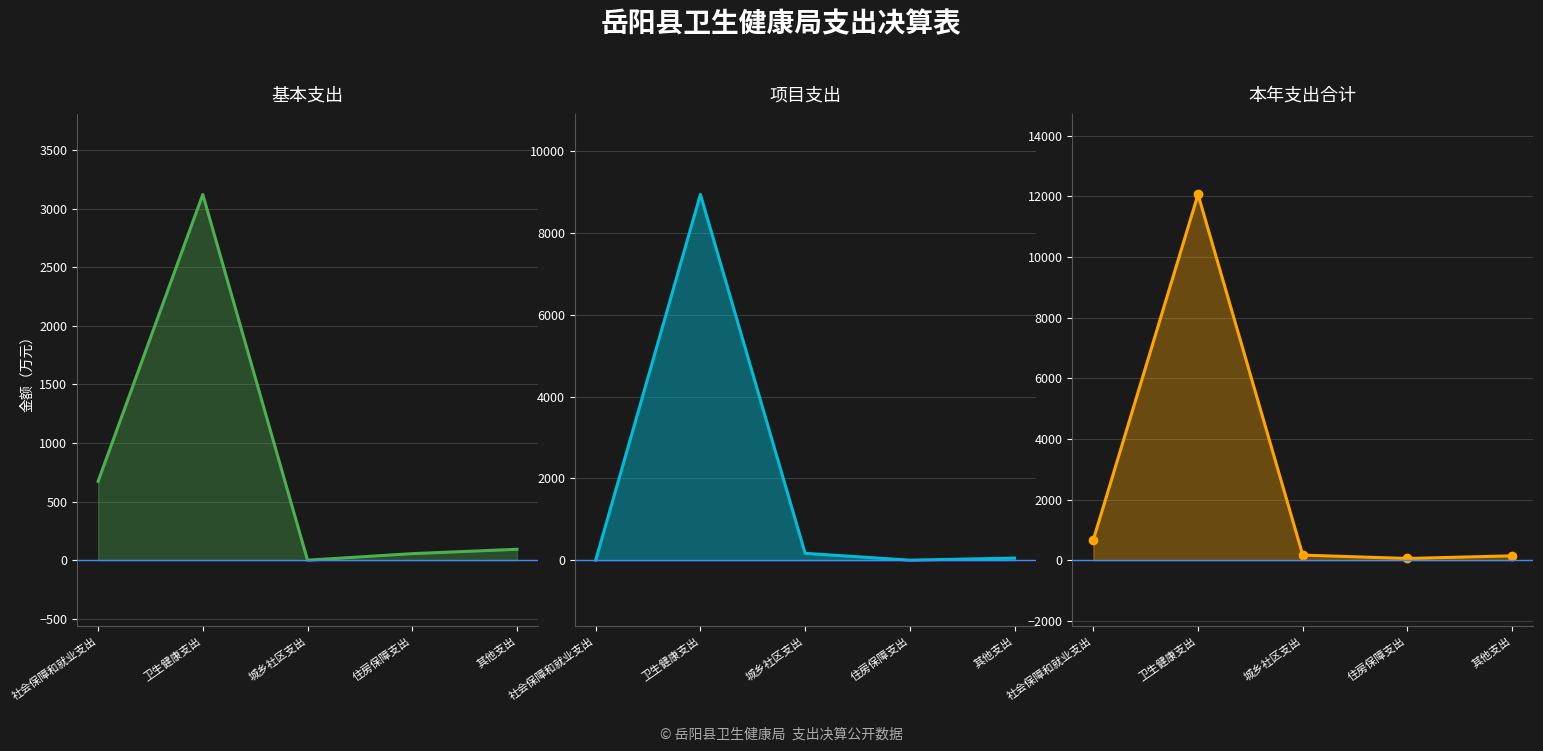

True or false: 本年支出合计 and 基本支出 intersect in this chart.

False